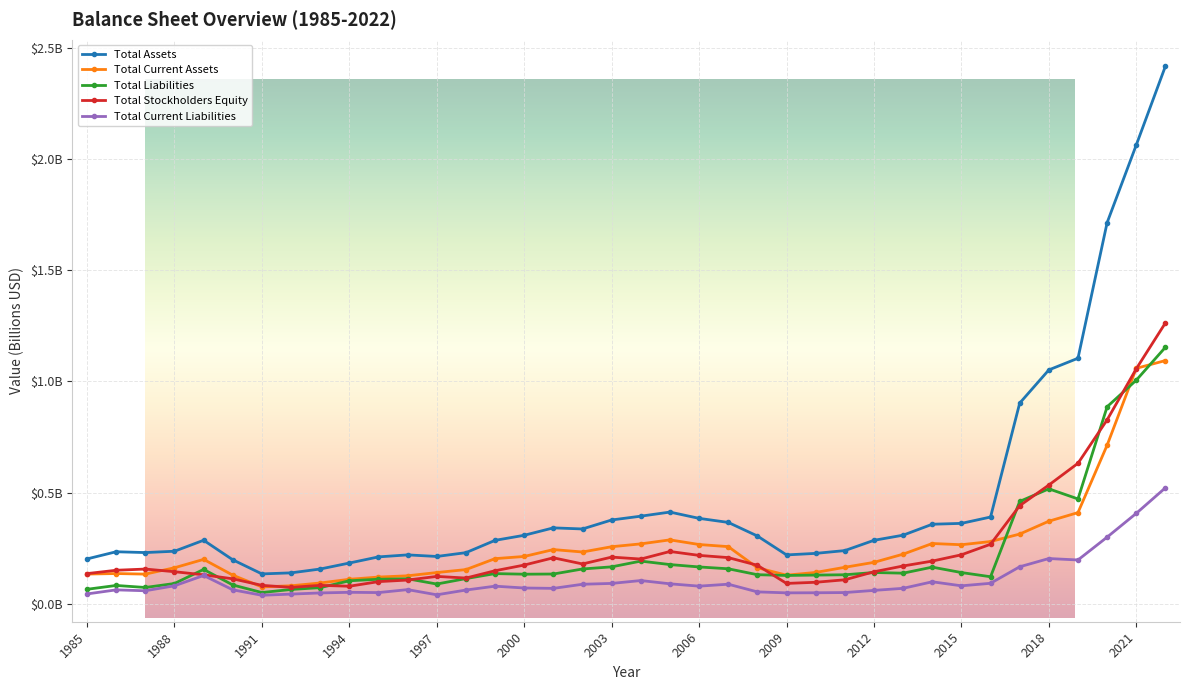

True or false: Total Assets and Total Liabilities cross at least once.

False